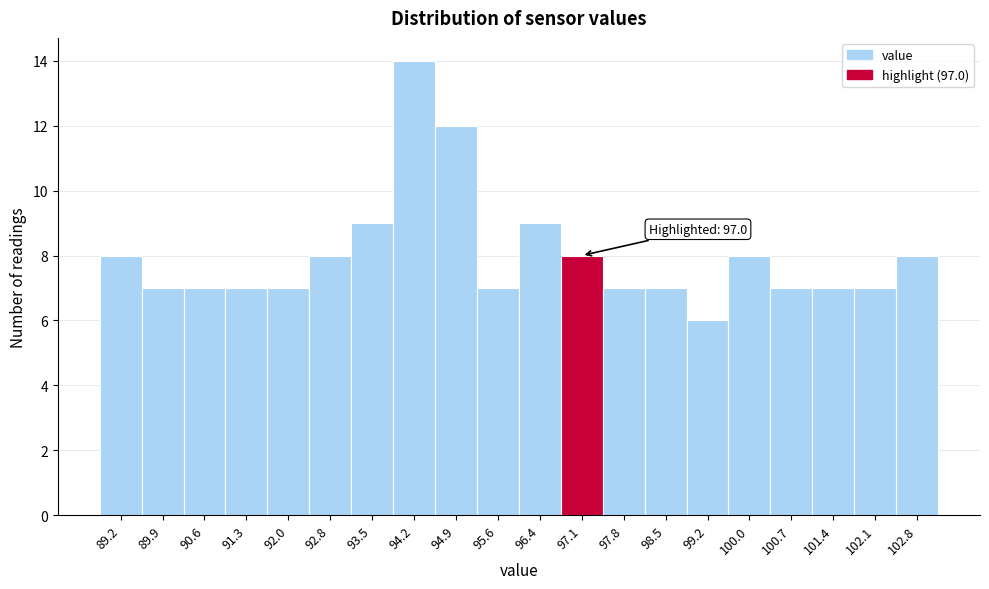

Over which range of the x-axis is the bar tallest?

93.84 to 94.56